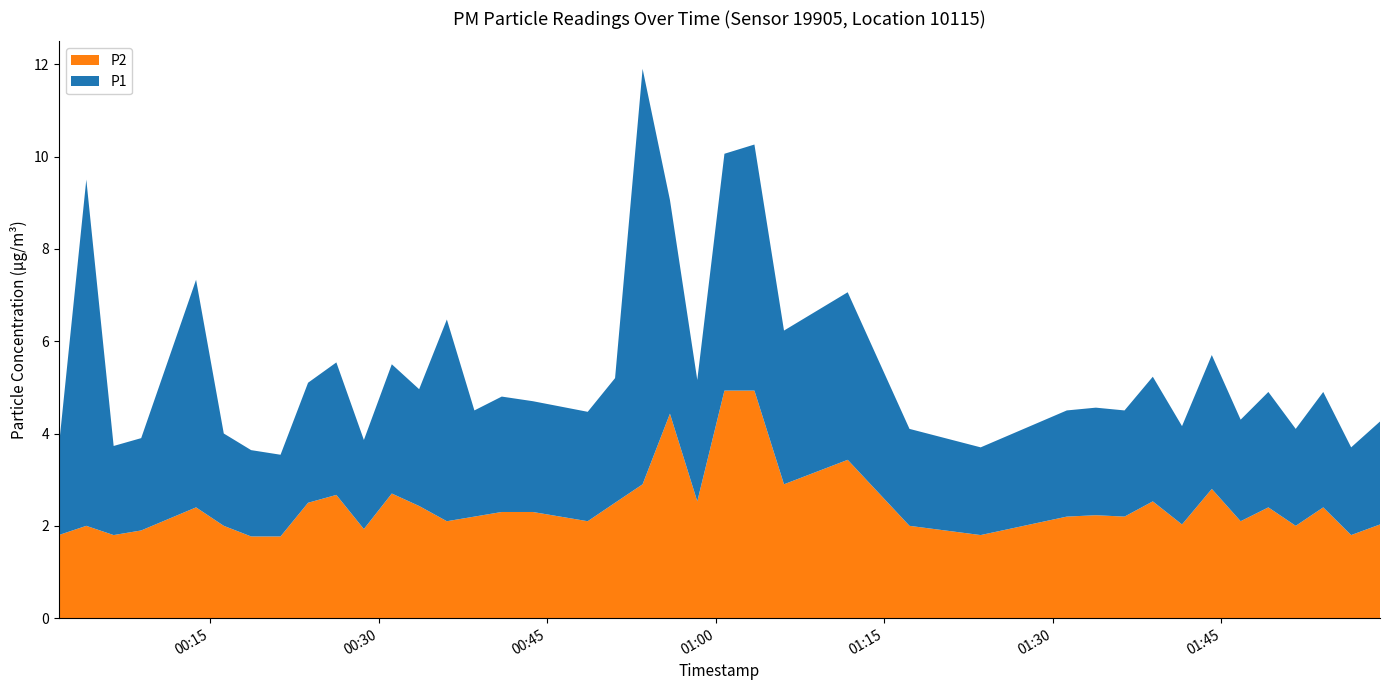

Reading left to right, extract all data points from this chart.

P1: 1.9	7.5	1.9	2.0	4.9	2.0	1.9	1.8	2.6	2.9	1.9	2.8	2.5	4.4	2.3	2.5	2.4	2.4	2.7	9.0	4.6	2.6	5.1	5.3	3.3	3.6	2.1	1.9	2.3	2.3	2.3	2.7	2.1	2.9	2.2	2.5	2.1	2.5	1.9	2.2
P2: 1.8	2.0	1.8	1.9	2.4	2.0	1.8	1.8	2.5	2.7	1.9	2.7	2.4	2.1	2.2	2.3	2.3	2.1	2.5	2.9	4.4	2.5	4.9	4.9	2.9	3.4	2.0	1.8	2.2	2.2	2.2	2.5	2.0	2.8	2.1	2.4	2.0	2.4	1.8	2.0